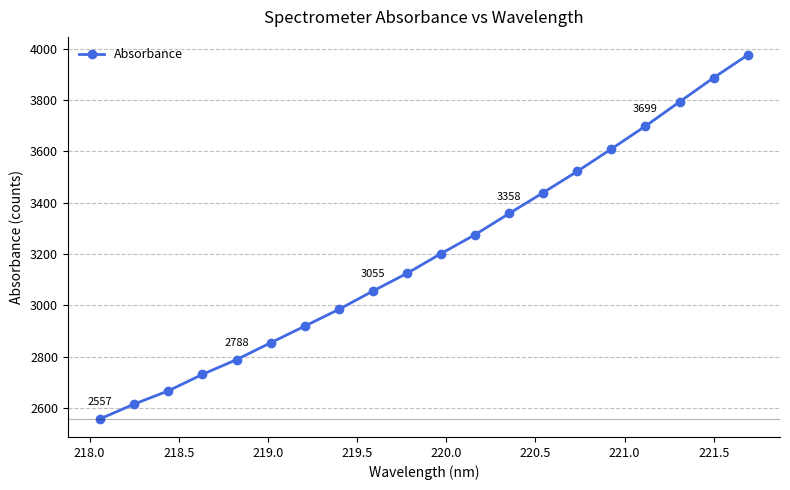

What is the minimum value shown in the chart?

2557.0